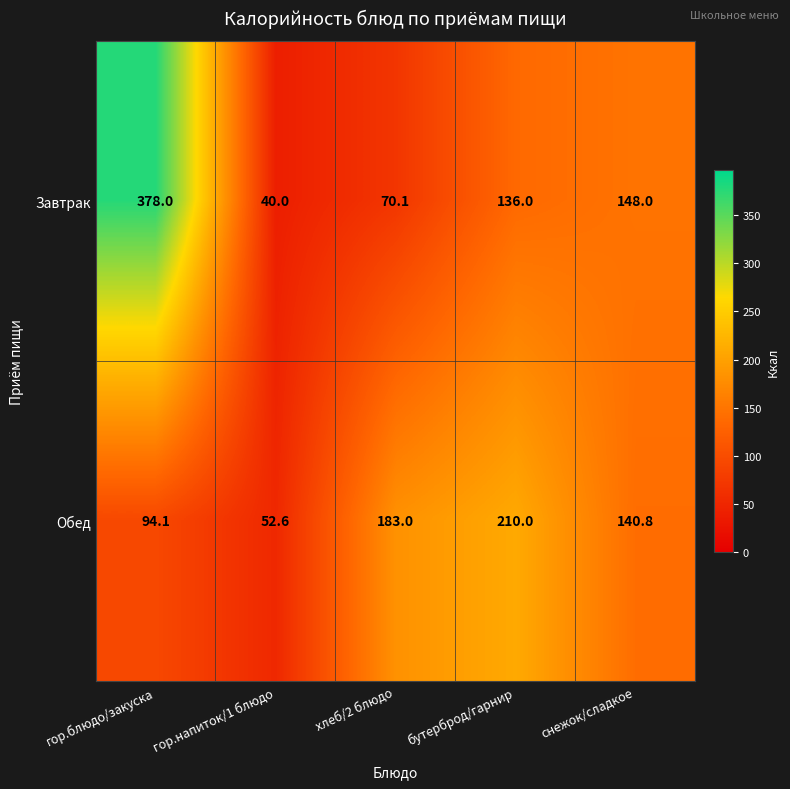

Between гор.блюдо/закуска and гор.напиток/1 блюдо, which series saw the biggest shift?

Завтрак